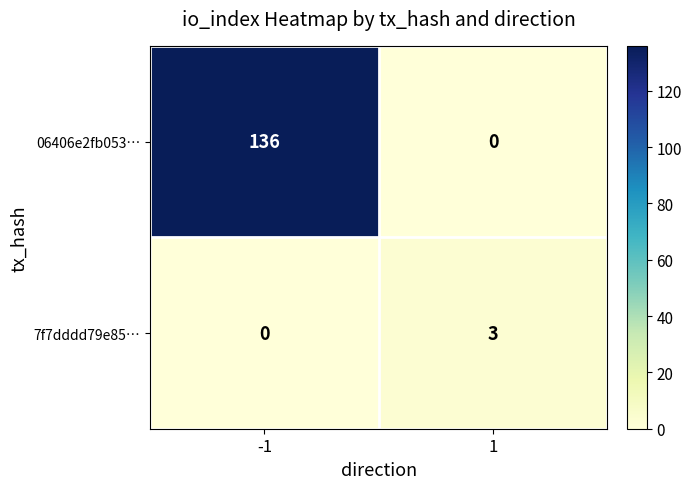

What is the average value of the 06406e2fb053… series?

68